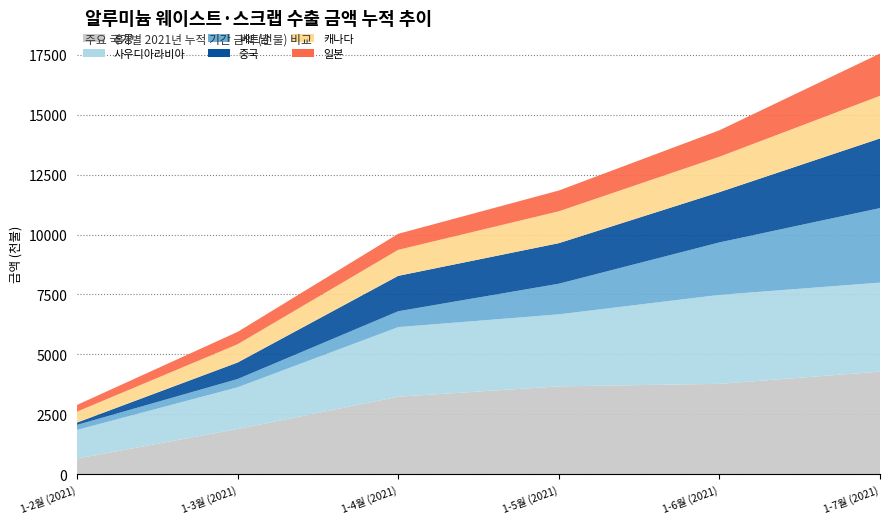

Reading left to right, extract all data points from this chart.

1-2월 (2021): 1196	99	90	38	280	208	455	0	1002	0	652	0
1-3월 (2021): 1741	690	136	38	515	345	763	250	1072	0	1885	0
1-4월 (2021): 2905	1478	200	121	669	662	1086	250	1234	0	3233	0
1-5월 (2021): 3006	1693	421	138	867	1278	1330	1342	1334	0	3665	0
1-6월 (2021): 3714	2098	880	138	1103	2189	1479	1452	1525	0	3770	0
1-7월 (2021): 3714	2908	1385	138	1765	3111	1778	1650	1675	0	4281	0